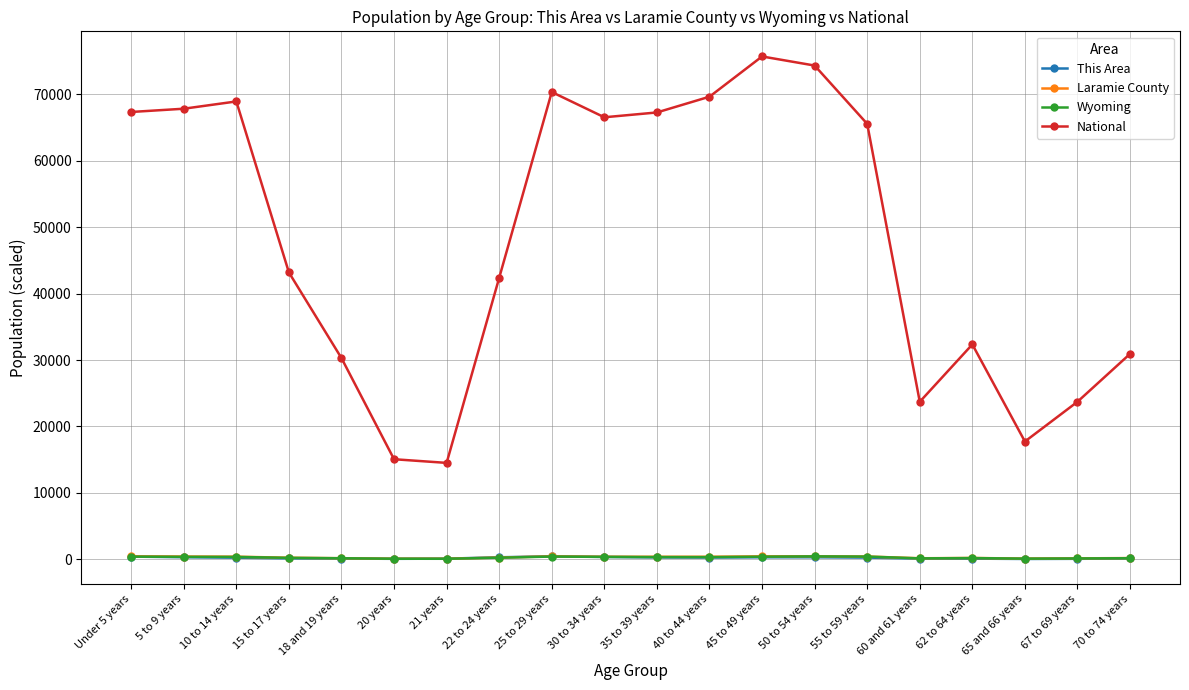

What is the difference between the maximum and minimum values in the This Area series?

398.0